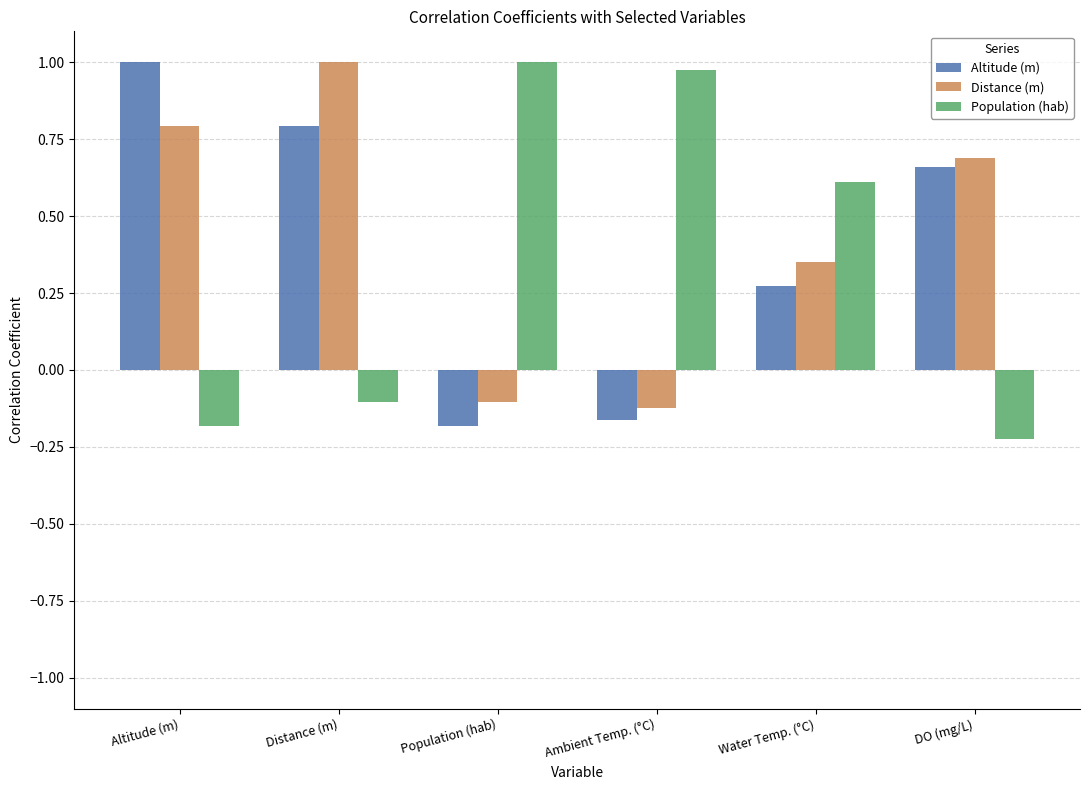

How many series are shown in this chart?

3